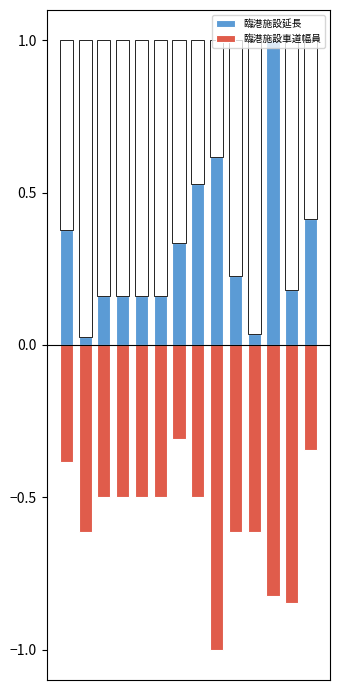

What is the difference between the highest and lowest values at 5?

0.7